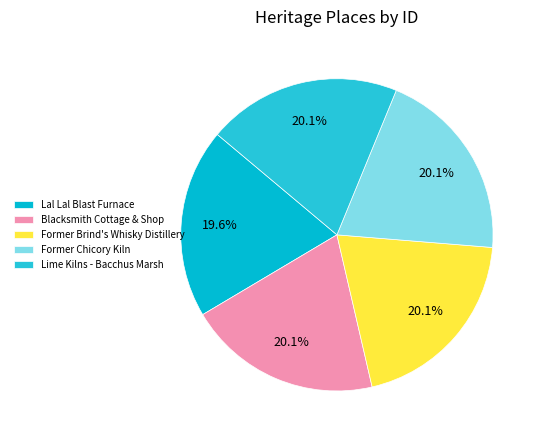

How many slices are in this pie chart?

5